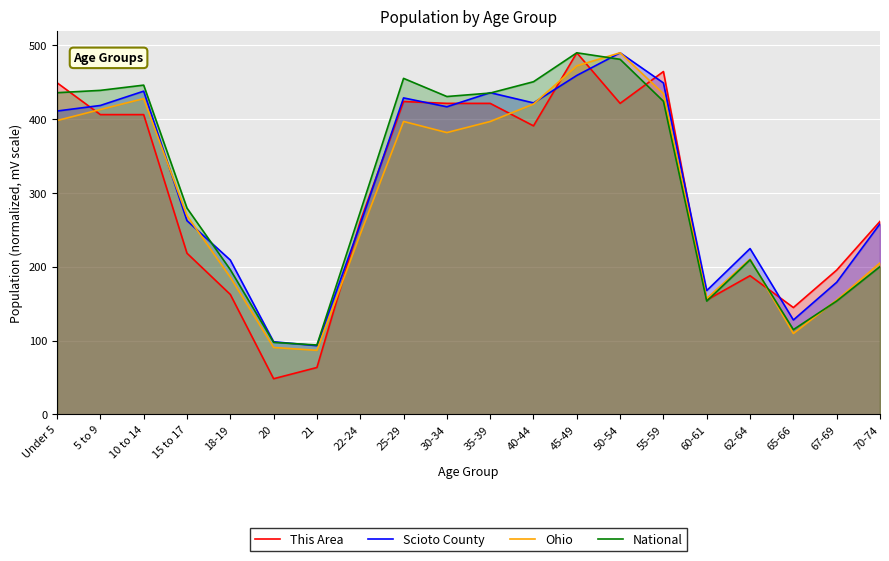

Which series has the largest range (max minus min)?

This Area